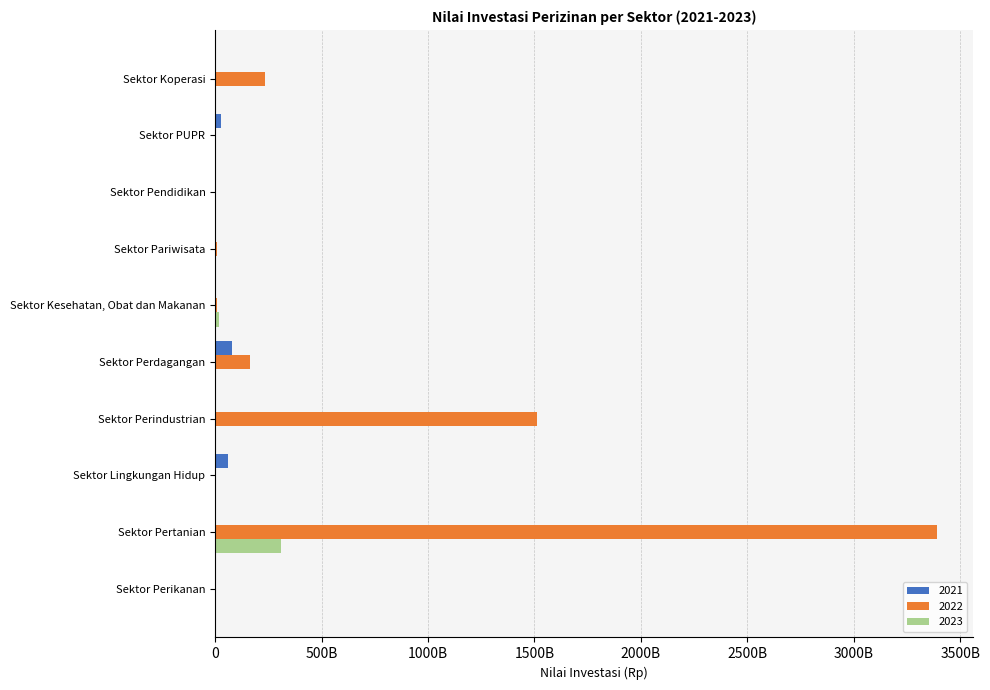

What is the difference between the highest and lowest values at Sektor PUPR?

26987000000